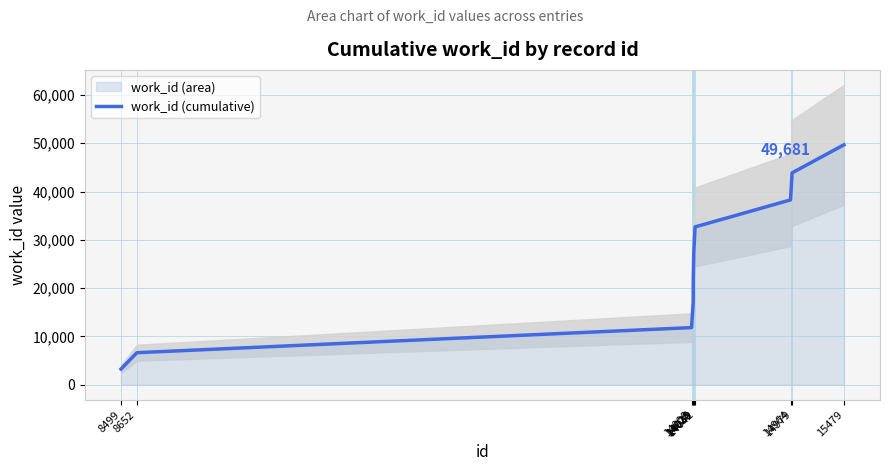

What is the ratio of the value at 14042 to the value at 15479?

0.7